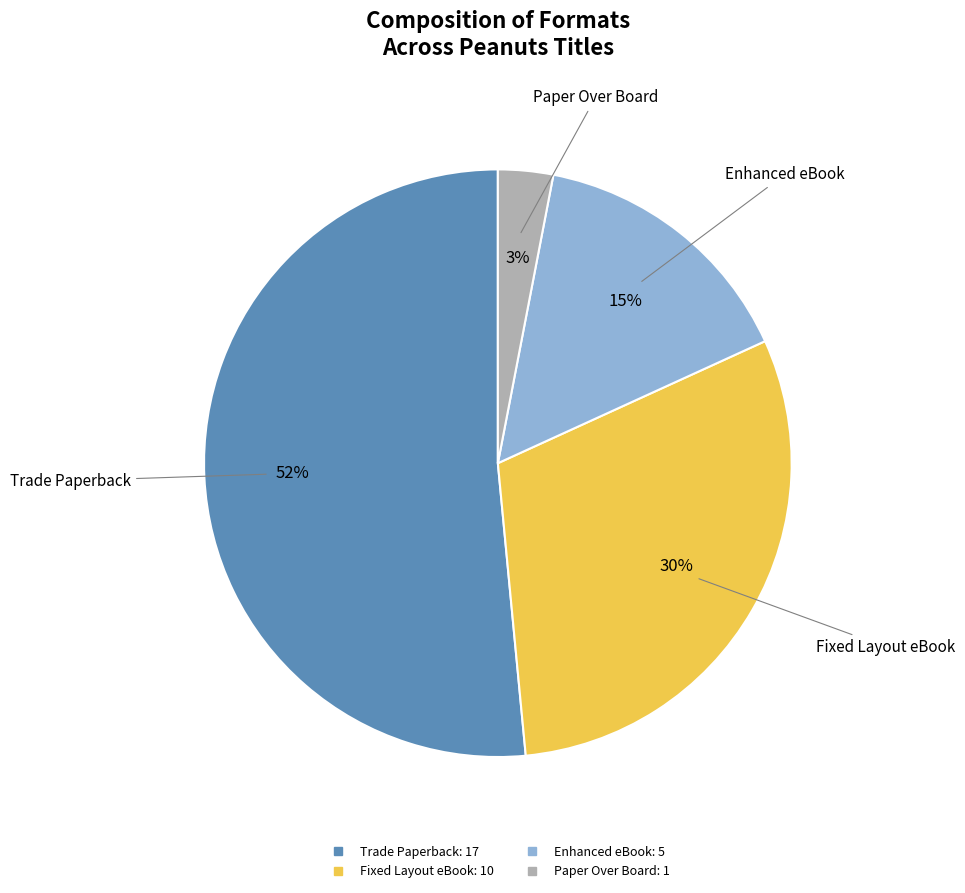

To the nearest percent, what is the average slice percentage?

25%